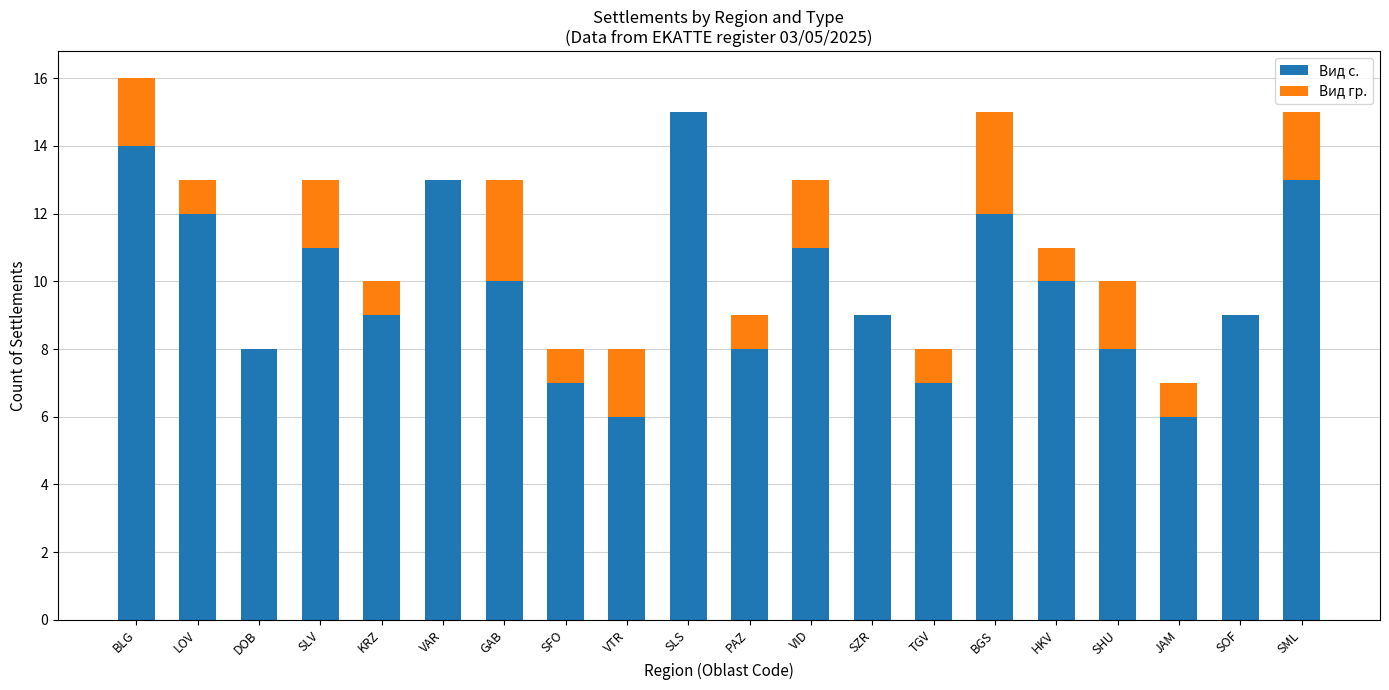

How many data points does each series have?

20